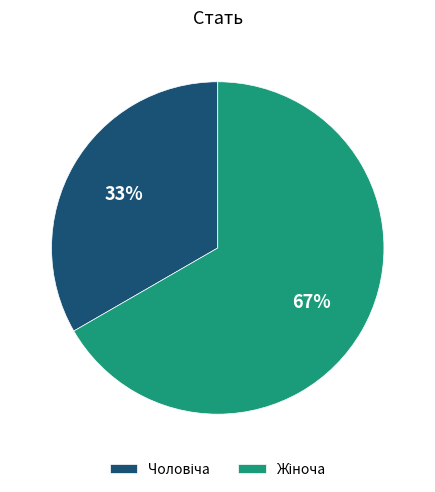

Does any single category account for the majority?

Yes